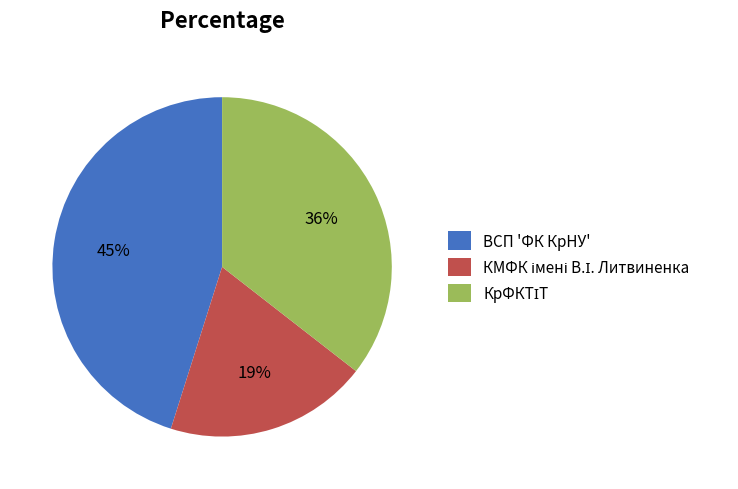

Which category has the biggest portion of the pie?

ВСП 'ФК КрНУ'